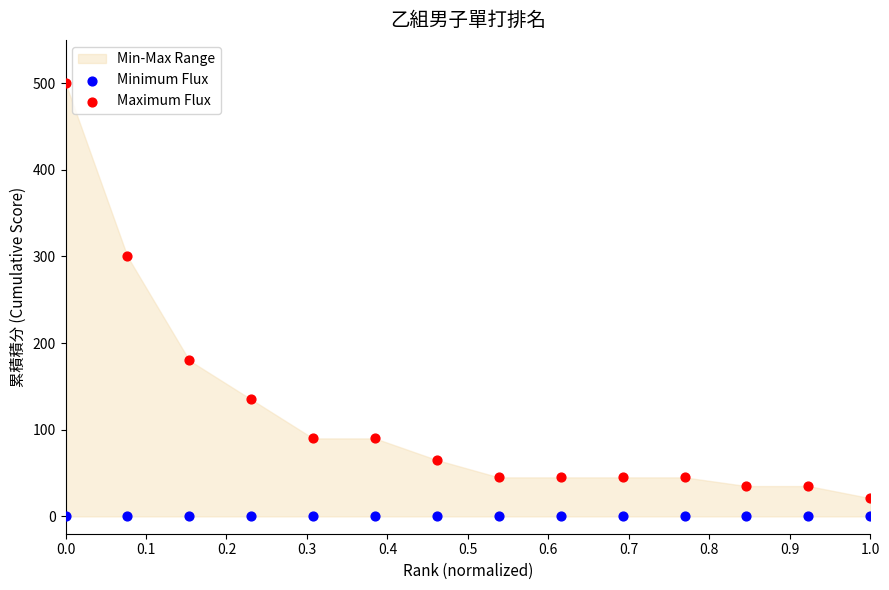

Which series reaches the maximum Y coordinate?

Maximum Flux